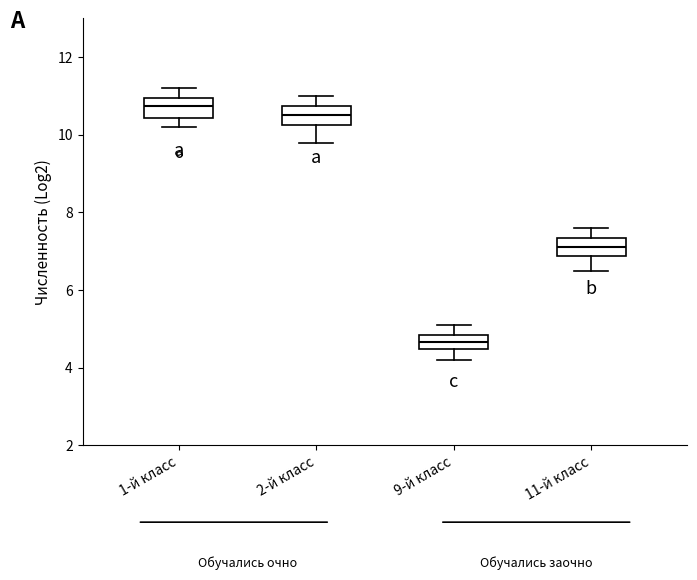

Reading left to right, read every box against the y-axis: the position of its median line, the range the box covers, and the ends of its whiskers. The values are not printed on the chart, so give them approximately, as read against the axis.

1-й класс: median 10.8, box 10.4 to 11.0, whiskers 10.2 to 11.2
2-й класс: median 10.6, box 10.2 to 10.8, whiskers 9.8 to 11.0
9-й класс: median 4.6, box 4.4 to 4.8, whiskers 4.2 to 5.2
11-й класс: median 7.2, box 6.8 to 7.4, whiskers 6.6 to 7.6